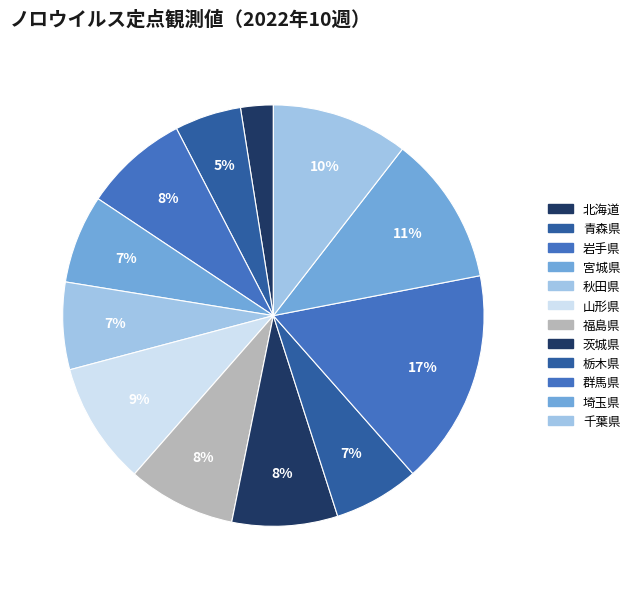

To the nearest percent, what is the combined percentage of 秋田県 and 岩手県?

15%